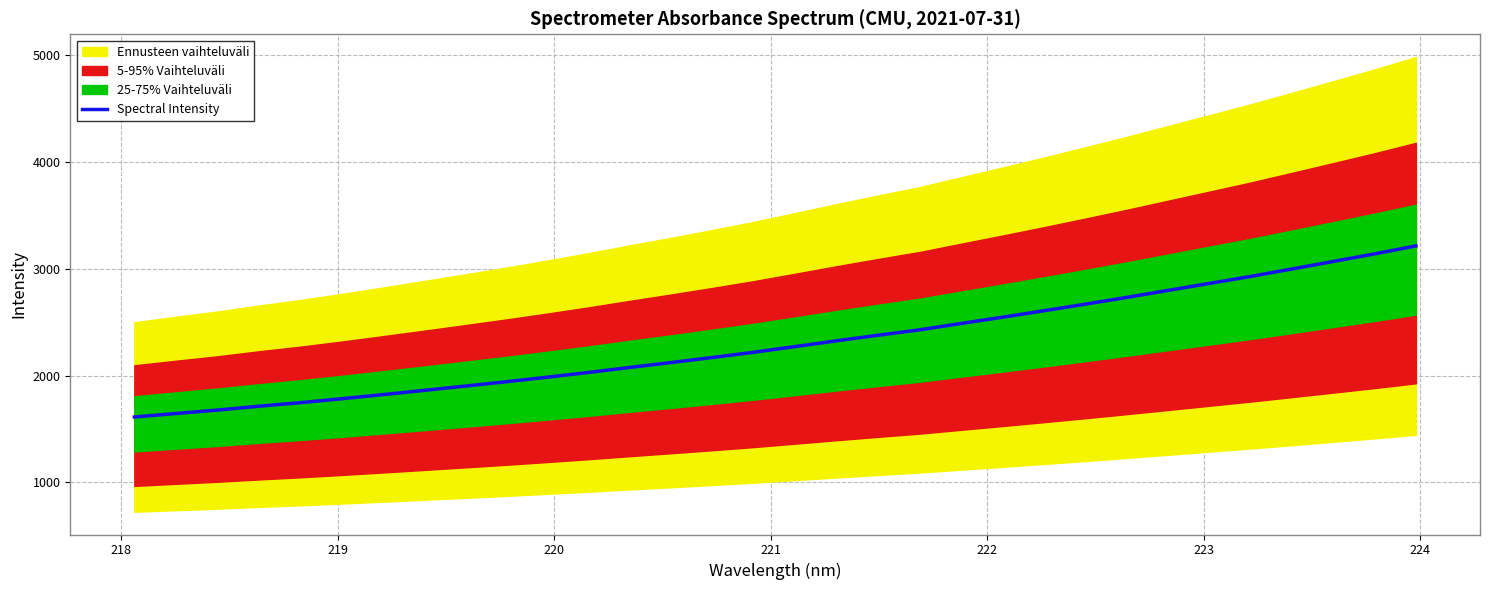

What is the maximum value for Spectral Intensity?

3214.8